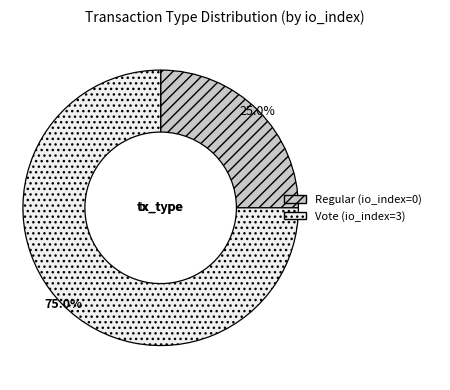

Do Vote and Regular together represent more than half of the pie?

Yes